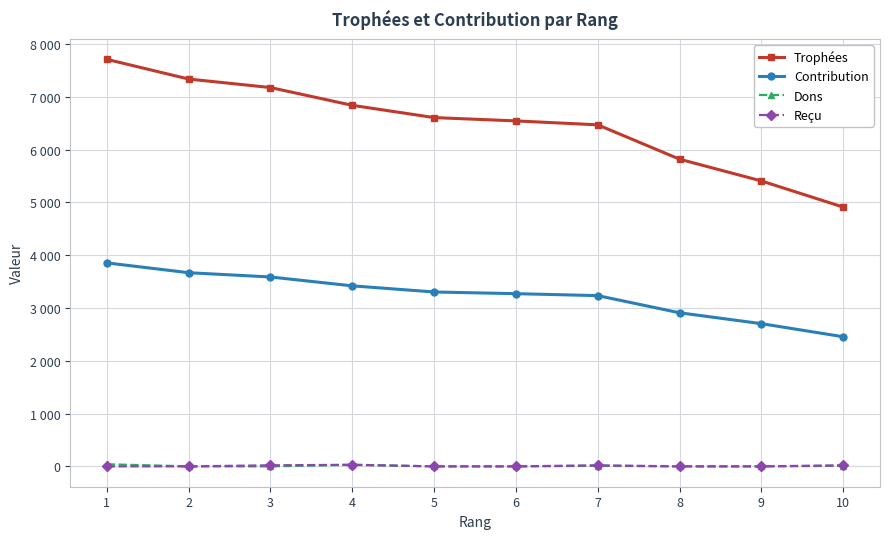

What are all the series names shown in the legend?

Trophées, Contribution, Dons, Reçu